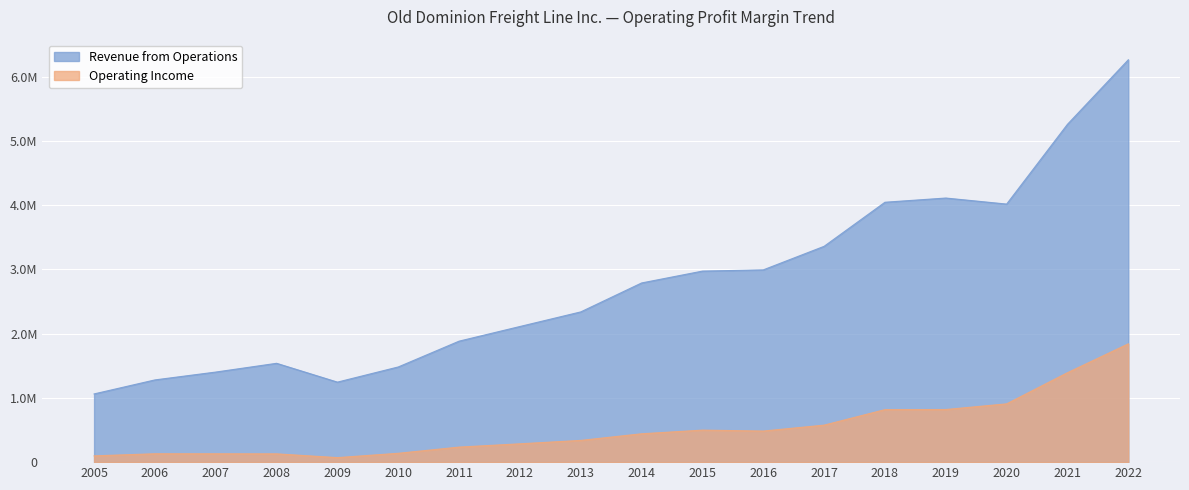

What are all the series names shown in the legend?

Revenue from Operations, Operating Income